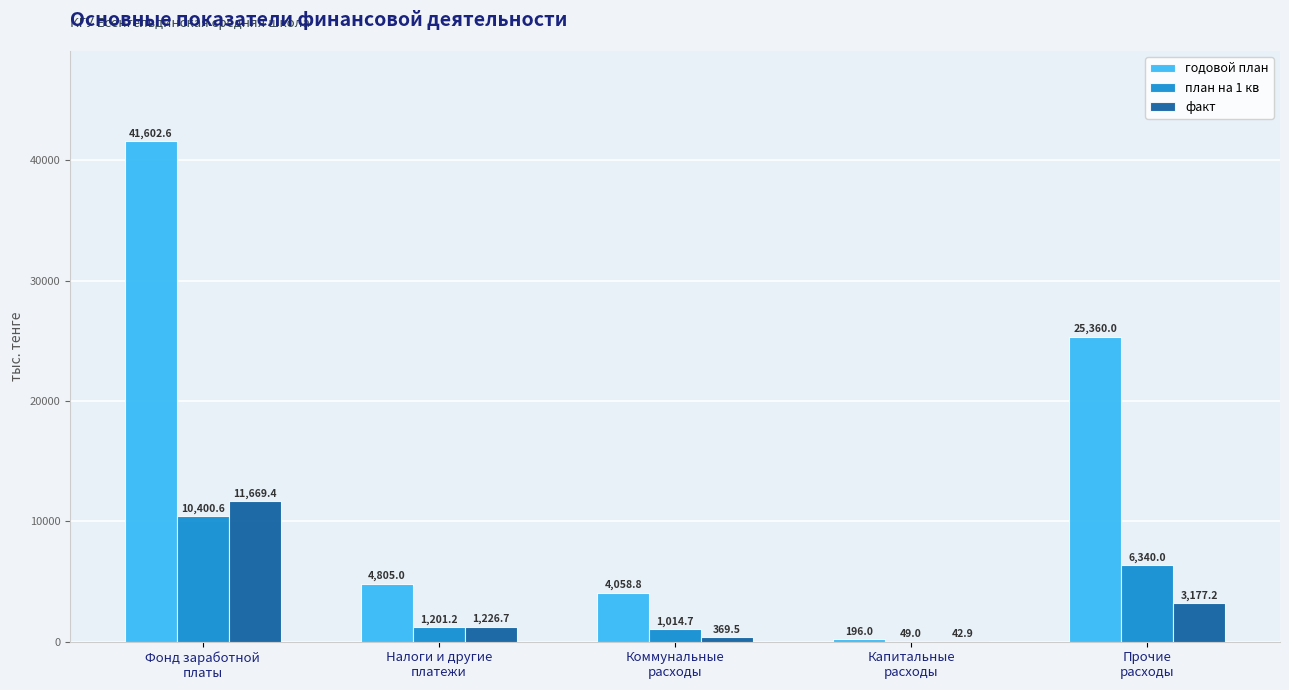

What are all the series names shown in the legend?

годовой план, план на 1 кв, факт